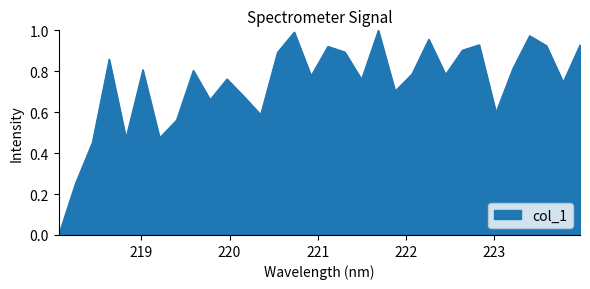

Is this an area chart (filled region under the line)?

Yes